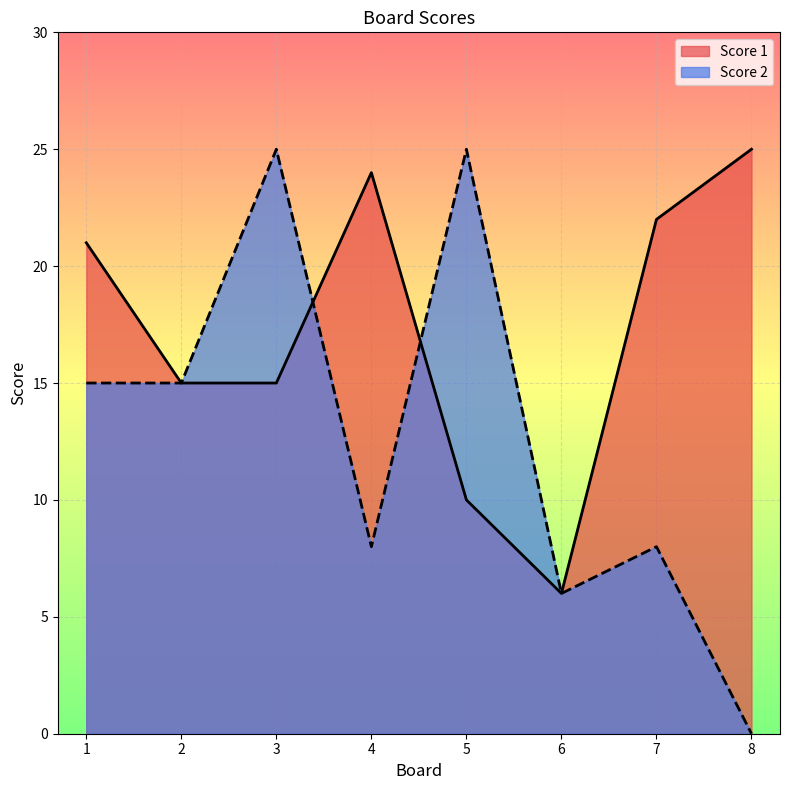

Count the number of categories in the chart.

8